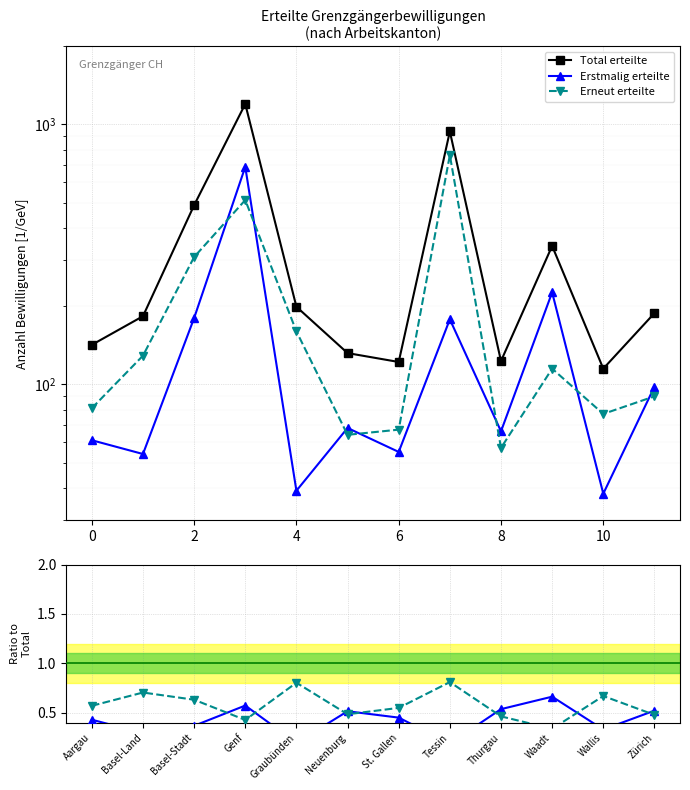

What is the smallest value displayed?

0.2